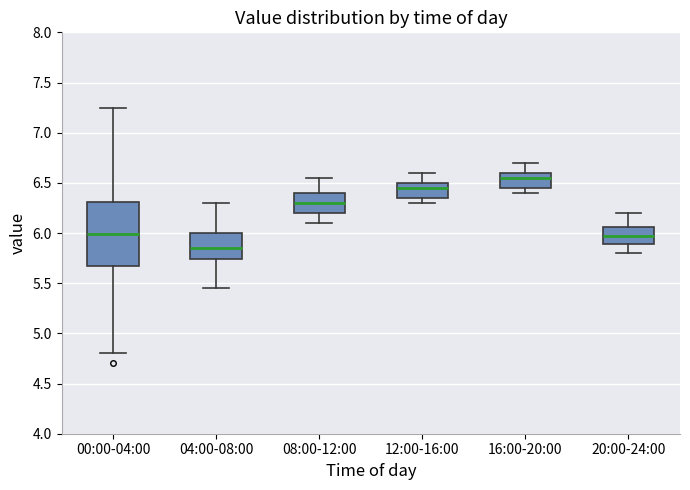

Reading left to right, transcribe this box plot: for each box, give where its median line is, the range the box spans, and where its two whiskers end, as read against the y-axis. The values are not printed on the chart, so give them approximately, as read against the axis.

00:00-04:00: median 6.00, box 5.65 to 6.30, whiskers 4.80 to 7.25
04:00-08:00: median 5.85, box 5.75 to 6.00, whiskers 5.45 to 6.30
08:00-12:00: median 6.30, box 6.20 to 6.40, whiskers 6.10 to 6.55
12:00-16:00: median 6.45, box 6.35 to 6.50, whiskers 6.30 to 6.60
16:00-20:00: median 6.55, box 6.45 to 6.60, whiskers 6.40 to 6.70
20:00-24:00: median 6.00, box 5.90 to 6.05, whiskers 5.80 to 6.20